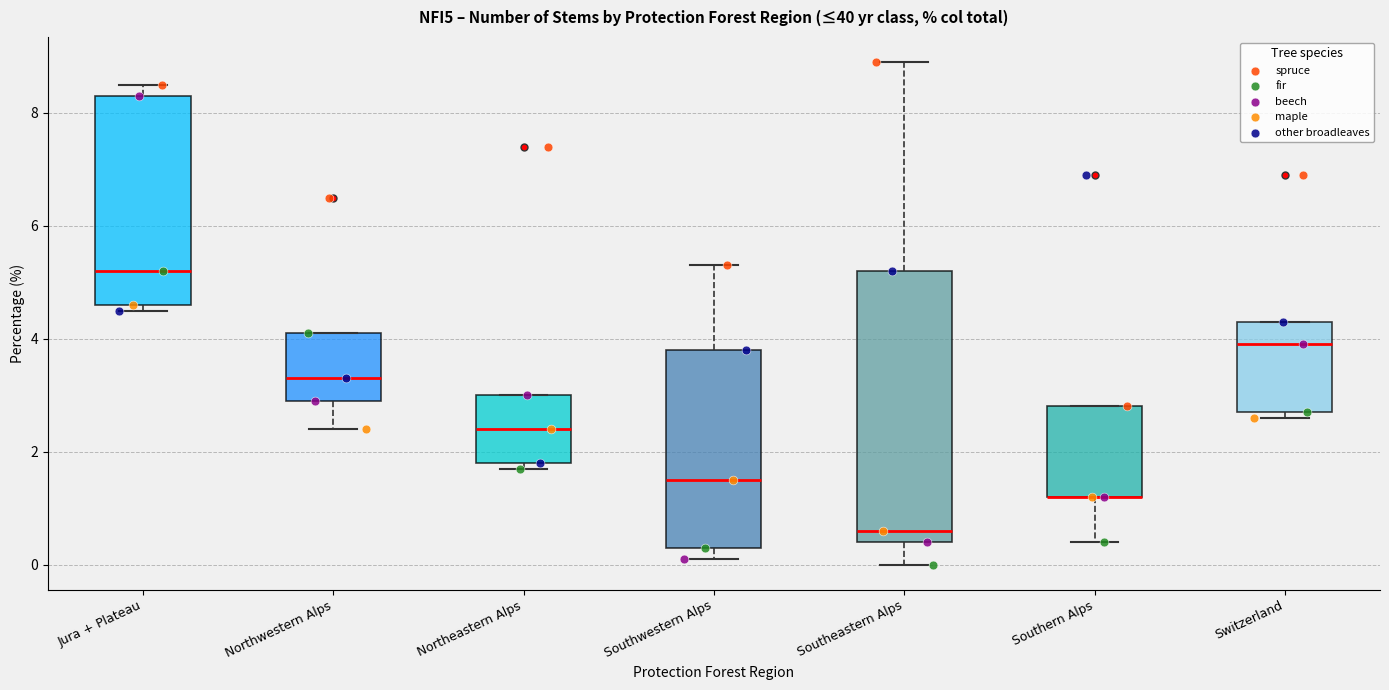

Reading left to right, transcribe this box plot: for each box, give where its median line is, the range the box spans, and where its two whiskers end, as read against the y-axis. The values are not printed on the chart, so give them approximately, as read against the axis.

Jura + Plateau: median 5.2, box 4.6 to 8.4, whiskers 4.6 (just below the box's lower edge) to 8.6
Northwestern Alps: median 3.4, box 3.0 to 4.2, whiskers 2.4 to 4.2
Northeastern Alps: median 2.4, box 1.8 to 3.0, whiskers 1.8 (just below the box's lower edge) to 3.0
Southwestern Alps: median 1.6, box 0.4 to 3.8, whiskers 0.2 to 5.4
Southeastern Alps: median 0.6, box 0.4 to 5.2, whiskers 0.0 to 9.0
Southern Alps: median 1.2 (drawn on the box's lower edge), box 1.2 to 2.8, whiskers 0.4 to 2.8
Switzerland: median 4.0, box 2.8 to 4.4, whiskers 2.6 to 4.4